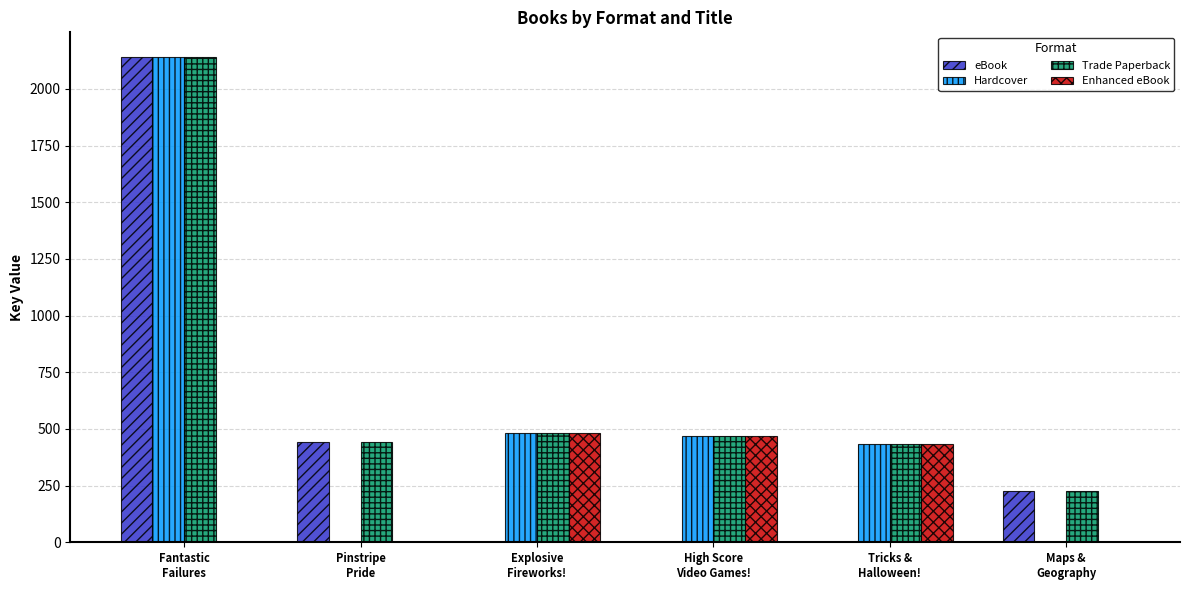

What is the highest value of the Enhanced eBook series?

481.3